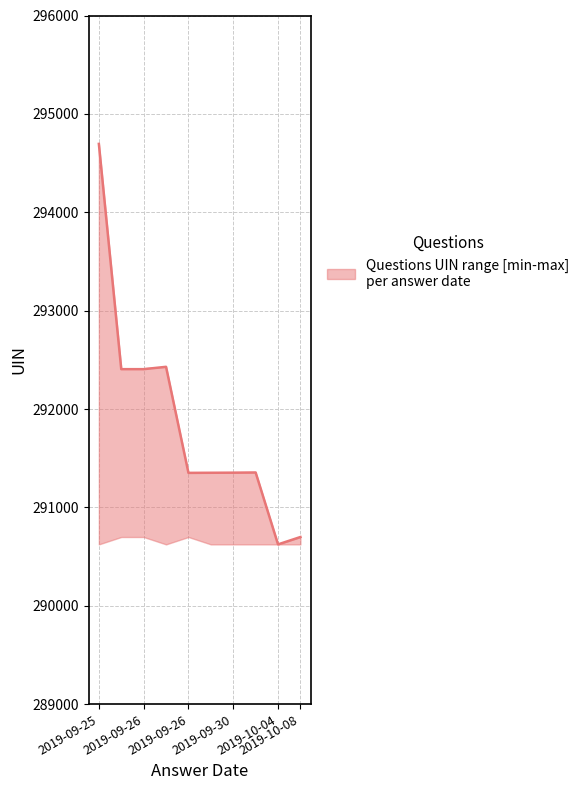

Which series has the largest range (max minus min)?

upper